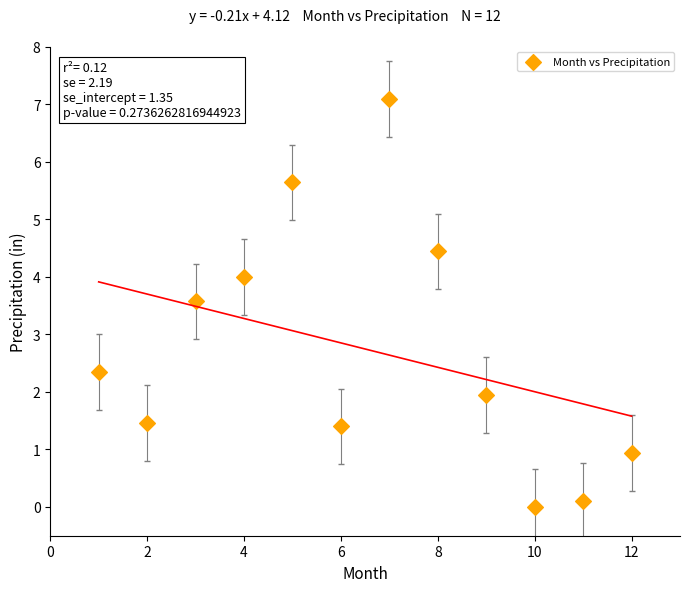

What is the average X value?

6.5